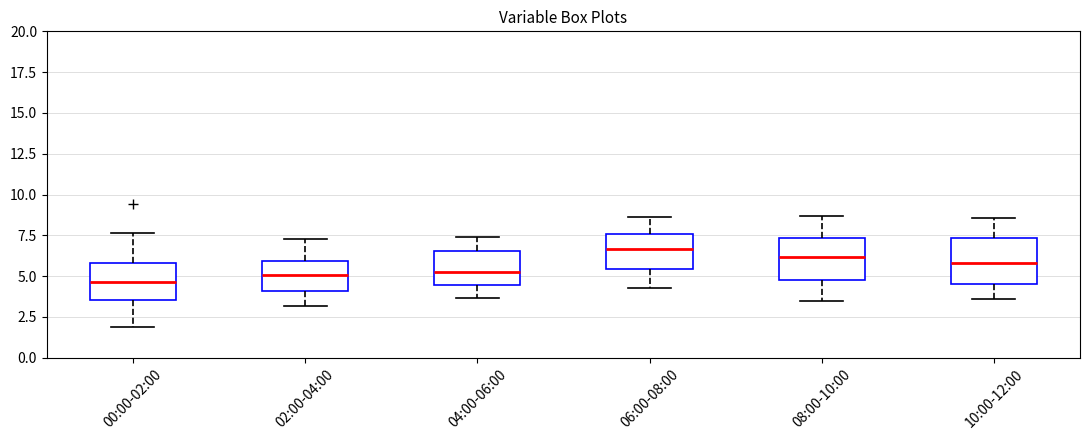

Where is the upper edge of the box for 08:00-10:00 on the y-axis? The values are not printed on the chart, so give them approximately, as read against the axis.

7.5